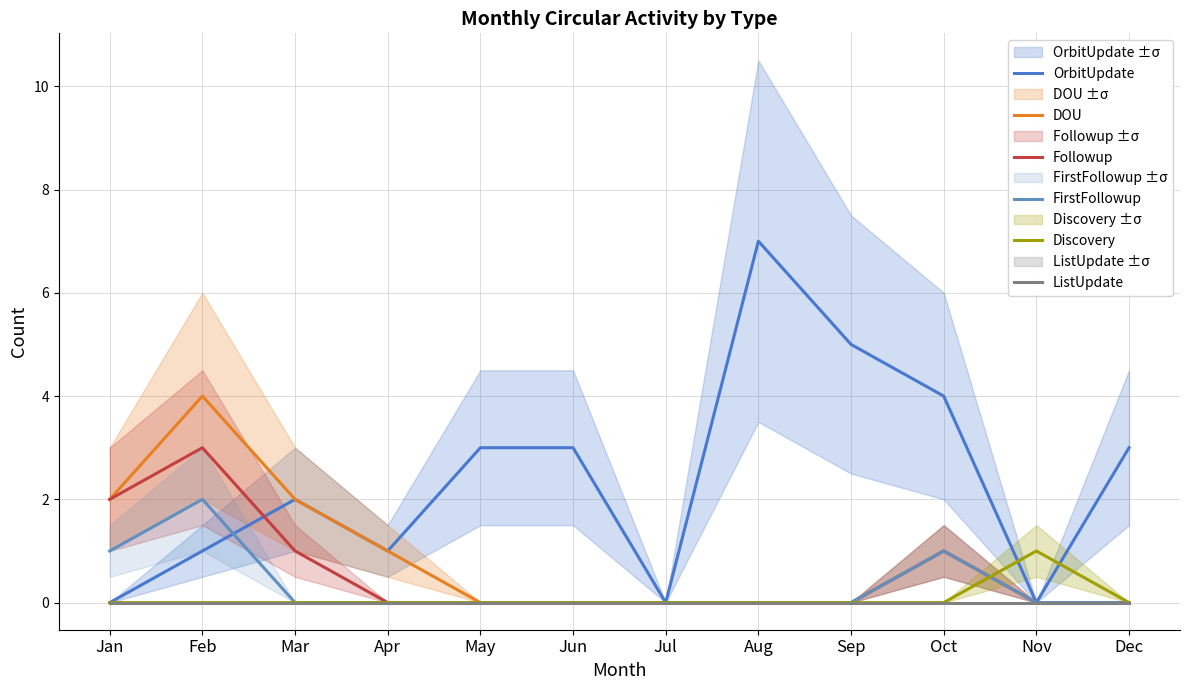

True or false: Followup and DOU intersect in this chart.

False